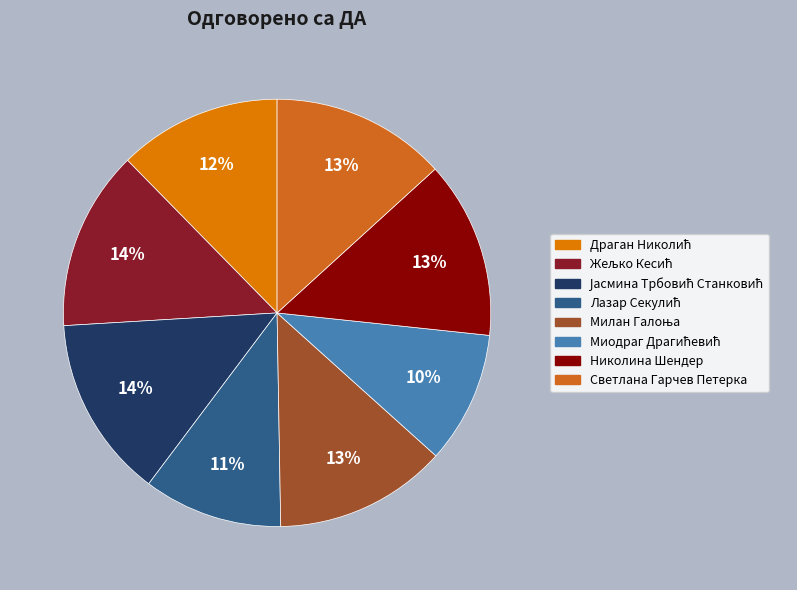

Count the number of slices in the pie.

8